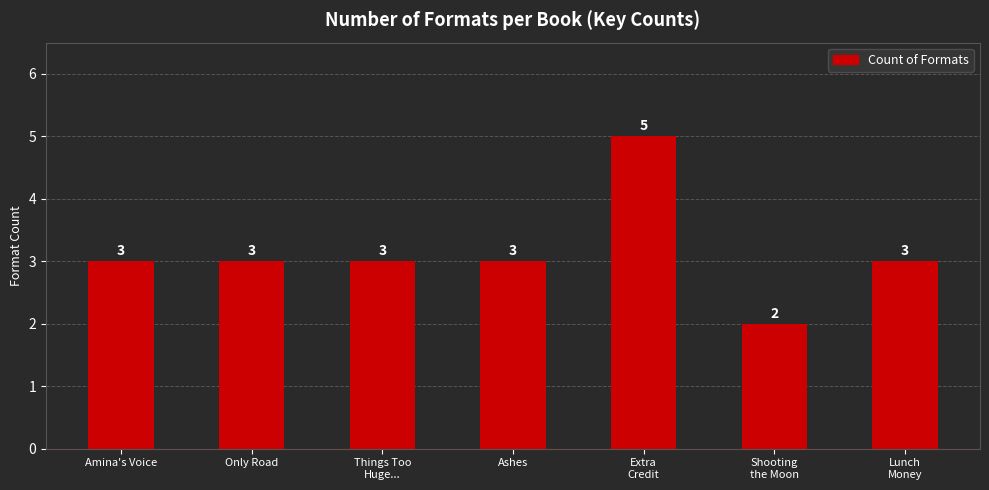

What is the label of the 2nd bar from the left?

Only Road